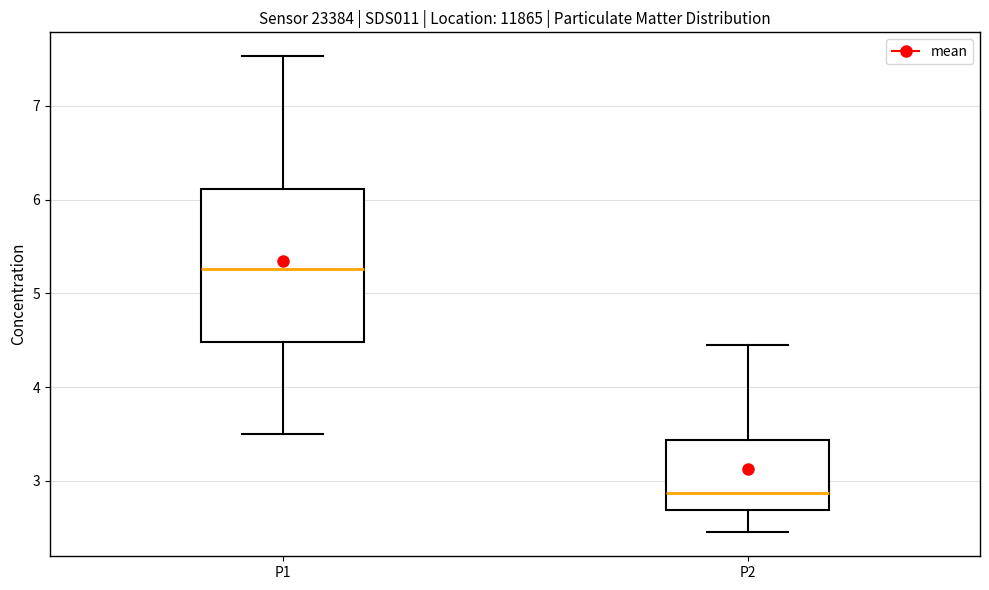

Where does the median line of the box for P2 sit on the y-axis? The values are not printed on the chart, so give them approximately, as read against the axis.

2.9